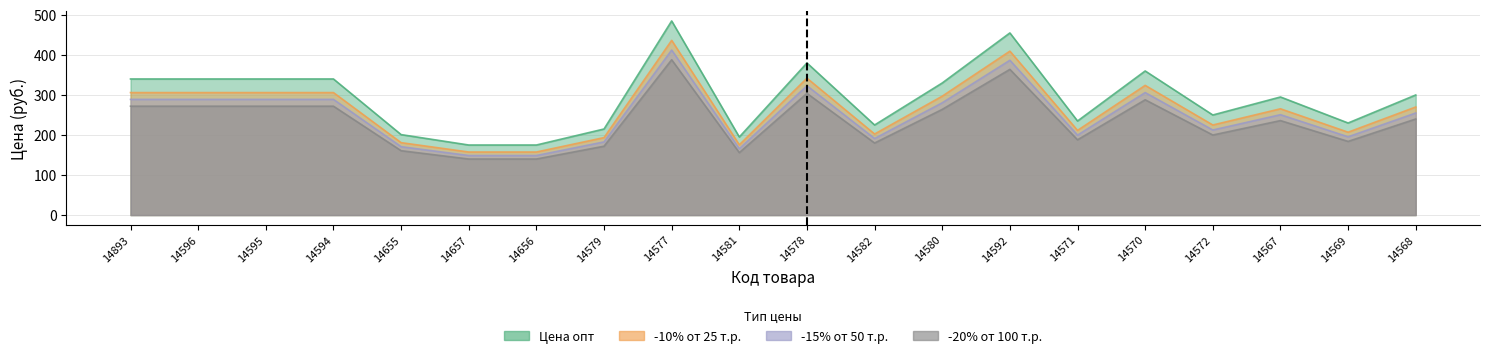

Which series has the widest spread of values?

Цена опт